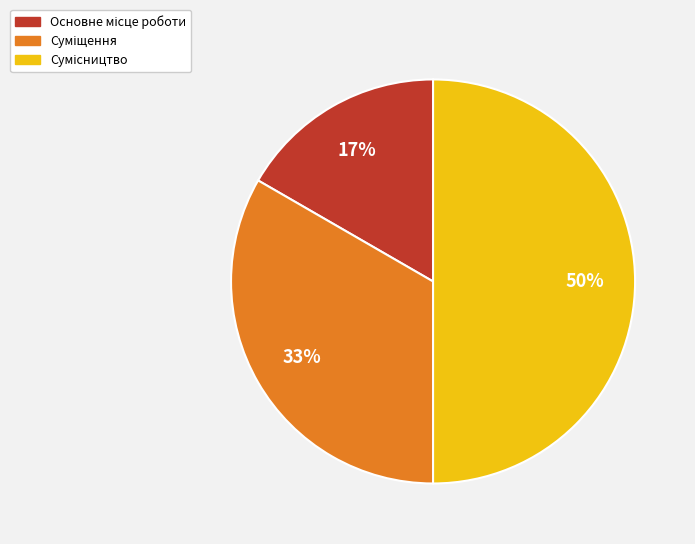

To the nearest percent, what is the average slice percentage?

33%